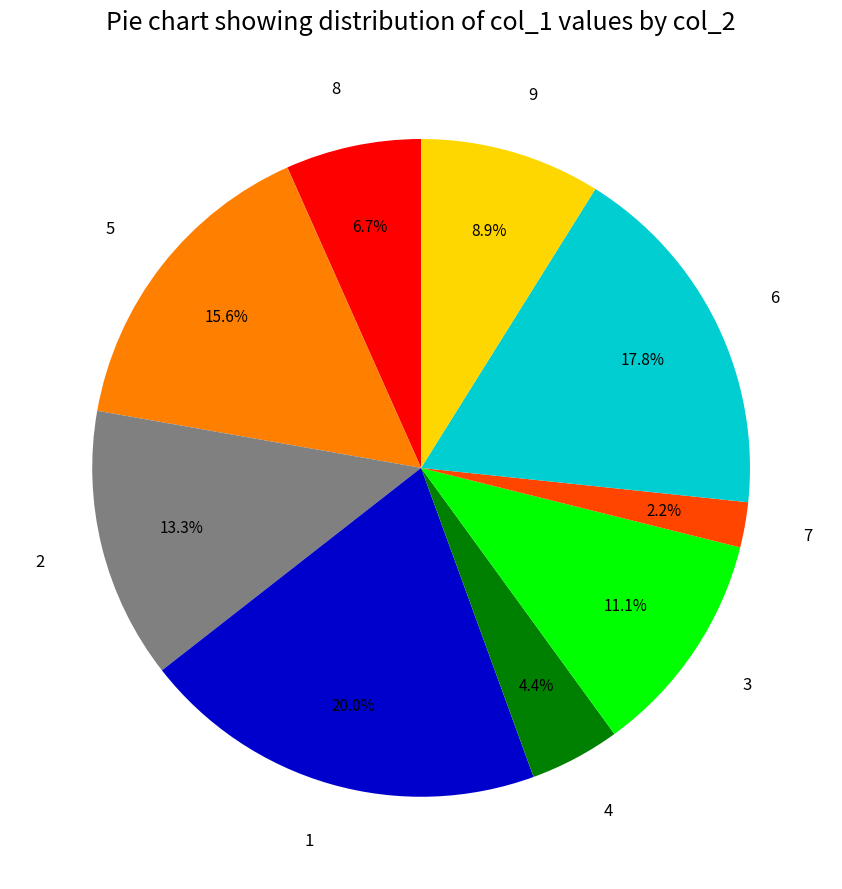

Does any single category account for the majority?

No